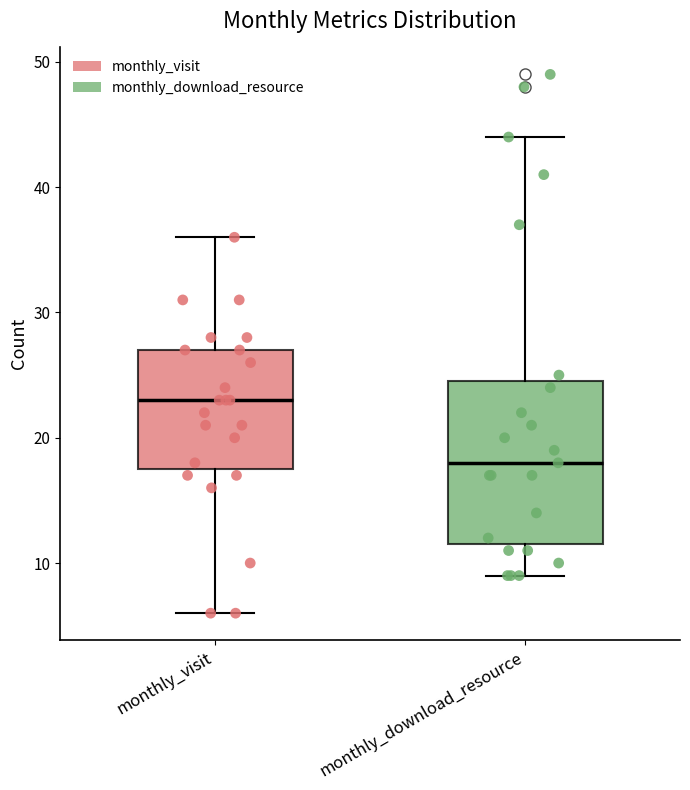

Which box has the highest median line?

monthly_visit